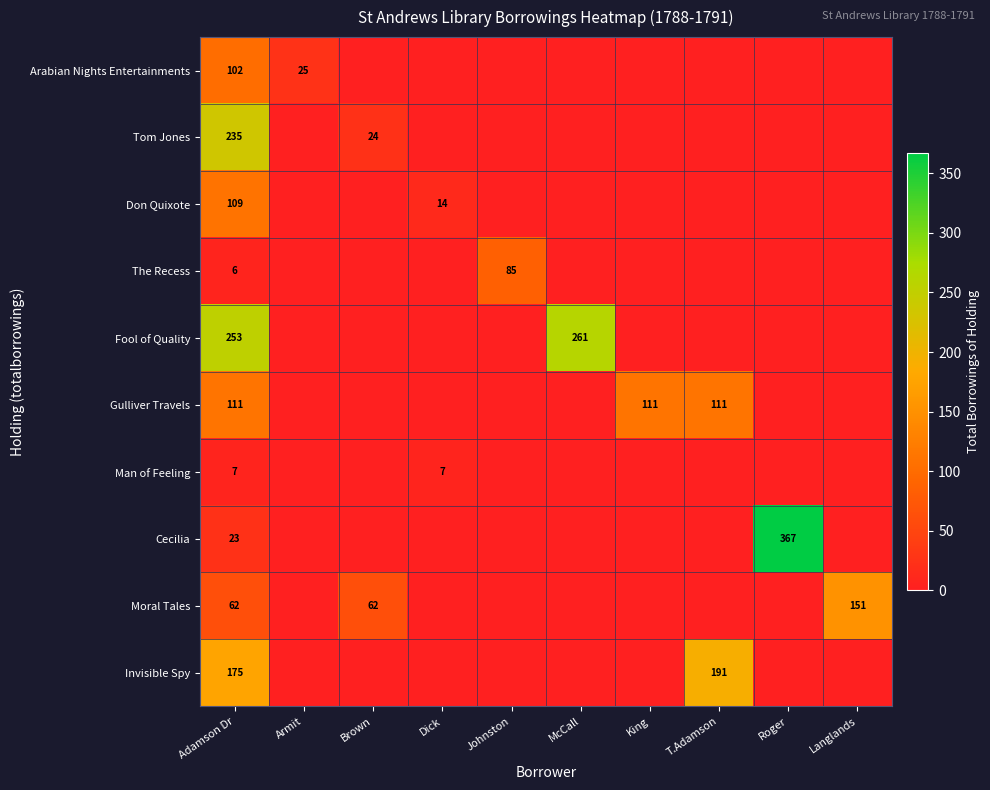

The value of Tom Jones at Adamson Dr is 235. True or false?

True